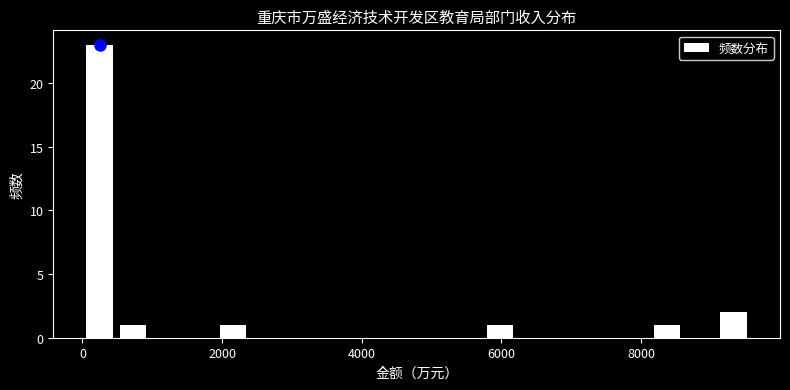

Read against the x-axis, roughly where is the centre of the tallest bar?

200